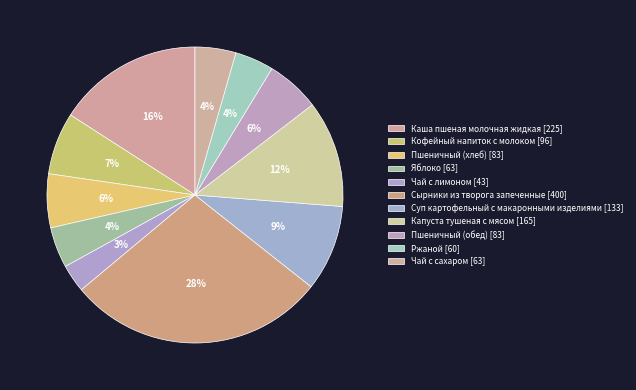

What percentage is the Кофейный напиток с молоком slice, to the nearest percent?

7%